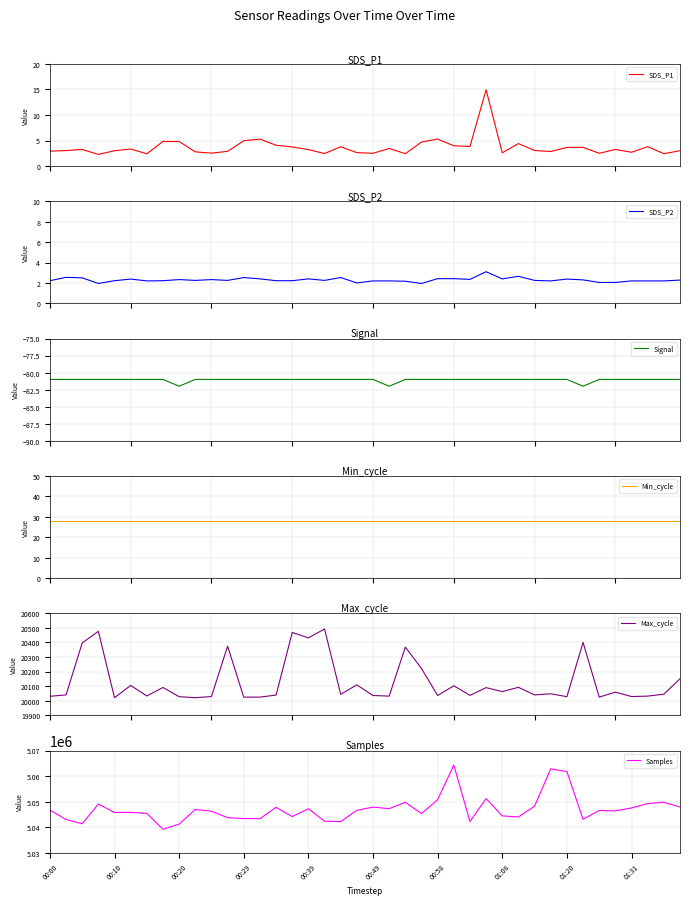

Reading left to right, extract all data points from this chart.

SDS_P1: 2.9	3.0	3.2	2.3	3.0	3.3	2.4	4.8	4.8	2.8	2.5	2.9	5.0	5.3	4.1	3.8	3.2	2.5	3.8	2.6	2.5	3.5	2.4	4.7	5.3	4.0	3.8	14.9	2.6	4.4	3.0	2.9	3.6	3.7	2.5	3.2	2.7	3.8	2.4	3.0
SDS_P2: 2.2	2.5	2.5	1.9	2.2	2.4	2.2	2.2	2.3	2.2	2.3	2.2	2.5	2.4	2.2	2.2	2.4	2.2	2.5	2.0	2.2	2.2	2.2	1.9	2.4	2.4	2.4	3.1	2.4	2.6	2.2	2.2	2.4	2.3	2.0	2.0	2.2	2.2	2.2	2.3
Signal: -81.0	-81.0	-81.0	-81.0	-81.0	-81.0	-81.0	-81.0	-82.0	-81.0	-81.0	-81.0	-81.0	-81.0	-81.0	-81.0	-81.0	-81.0	-81.0	-81.0	-81.0	-82.0	-81.0	-81.0	-81.0	-81.0	-81.0	-81.0	-81.0	-81.0	-81.0	-81.0	-81.0	-82.0	-81.0	-81.0	-81.0	-81.0	-81.0	-81.0
Min_cycle: 28.0	28.0	28.0	28.0	28.0	28.0	28.0	28.0	28.0	28.0	28.0	28.0	28.0	28.0	28.0	28.0	28.0	28.0	28.0	28.0	28.0	28.0	28.0	28.0	28.0	28.0	28.0	28.0	28.0	28.0	28.0	28.0	28.0	28.0	28.0	28.0	28.0	28.0	28.0	28.0
Max_cycle: 20031.0	20040.0	20396.0	20476.0	20021.0	20105.0	20033.0	20091.0	20028.0	20021.0	20029.0	20374.0	20025.0	20025.0	20039.0	20468.0	20431.0	20492.0	20044.0	20109.0	20036.0	20032.0	20368.0	20221.0	20036.0	20103.0	20037.0	20090.0	20063.0	20092.0	20040.0	20048.0	20028.0	20400.0	20025.0	20059.0	20029.0	20032.0	20045.0	20151.0
Samples: 5046681.0	5043011.0	5041318.0	5049046.0	5045769.0	5045781.0	5045396.0	5039173.0	5041197.0	5046916.0	5046233.0	5043732.0	5043368.0	5043307.0	5047775.0	5044138.0	5047199.0	5042323.0	5042183.0	5046605.0	5047846.0	5047246.0	5049745.0	5045314.0	5050765.0	5064313.0	5042210.0	5051184.0	5044417.0	5043976.0	5048240.0	5062829.0	5061735.0	5043062.0	5046520.0	5046355.0	5047524.0	5049221.0	5049722.0	5047886.0